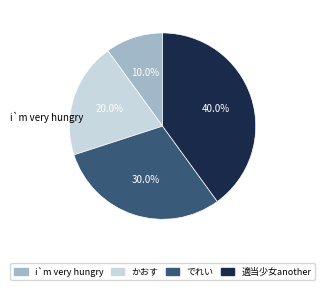

Does 適当少女another represent more than half of the total?

No